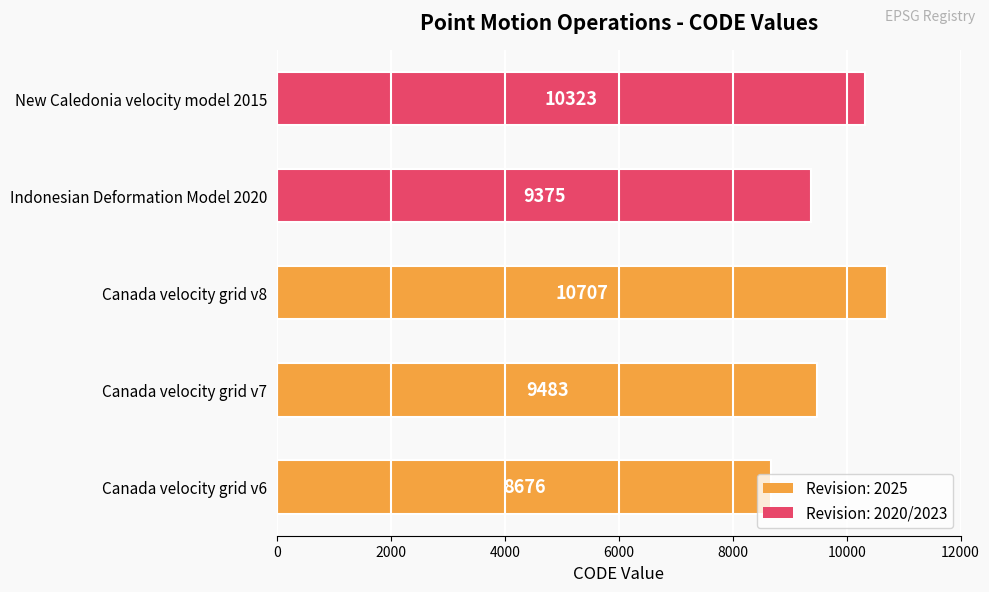

Which category has the highest value across all series?

Canada velocity grid v8